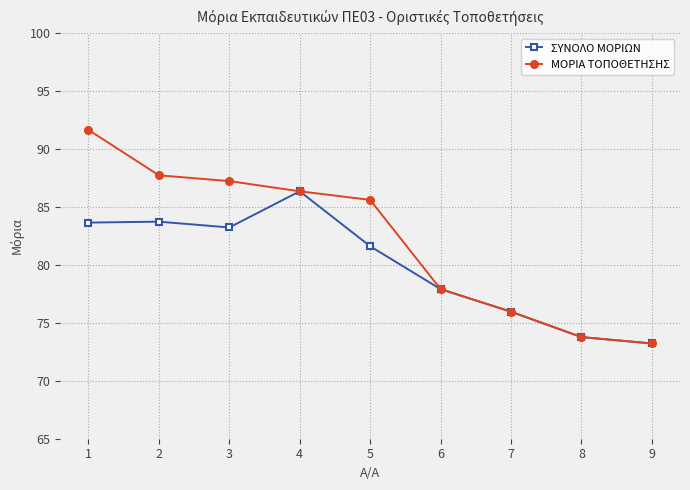

List the series in order of their peak value, lowest first.

ΣΥΝΟΛΟ ΜΟΡΙΩΝ, ΜΟΡΙΑ ΤΟΠΟΘΕΤΗΣΗΣ